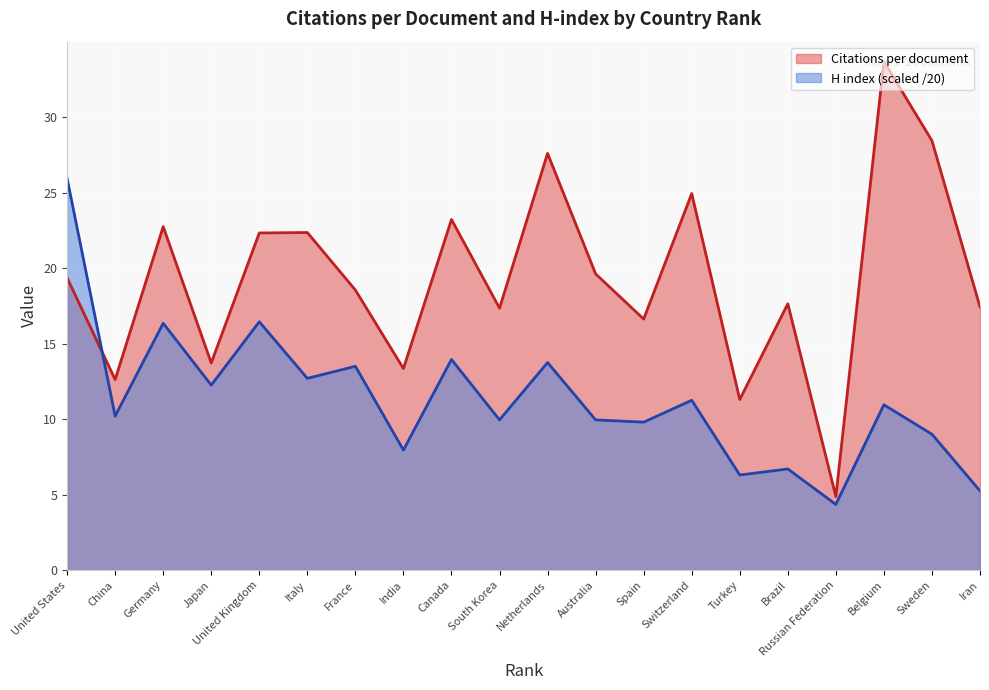

Where is H index nearest to the value 15?

Canada